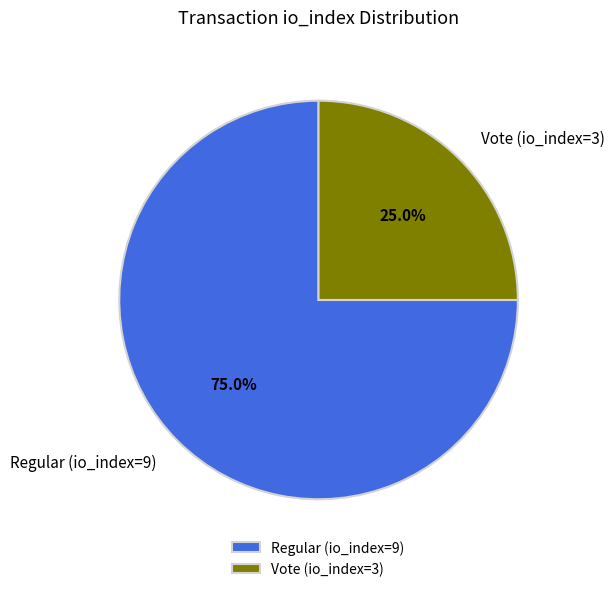

Which category has the biggest portion of the pie?

Regular (io_index=9)